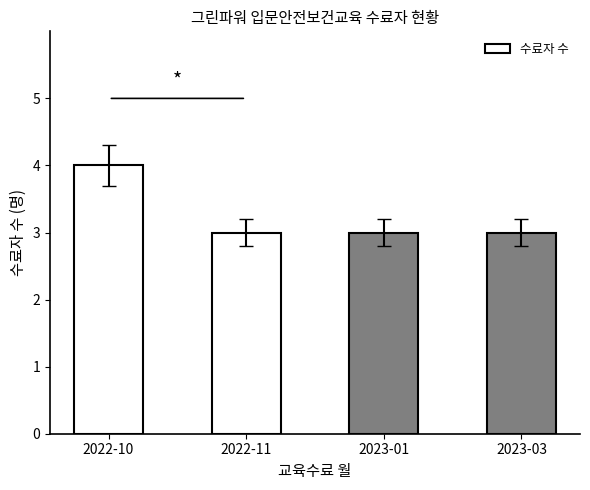

What is the value of the 4th bar from the left?

3